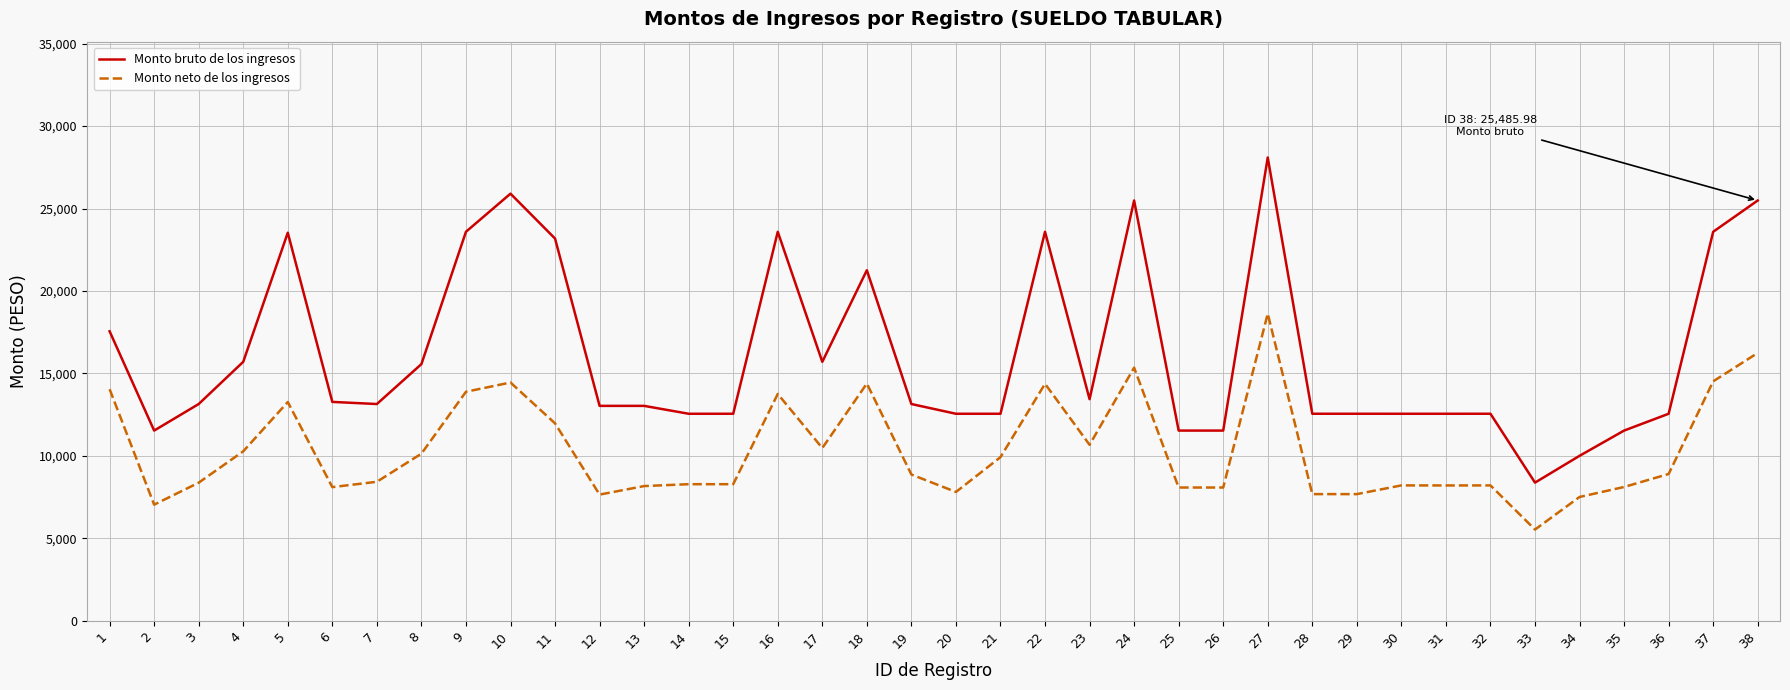

Rank the series by their average value, from lowest to highest.

Monto neto de los ingresos, Monto bruto de los ingresos